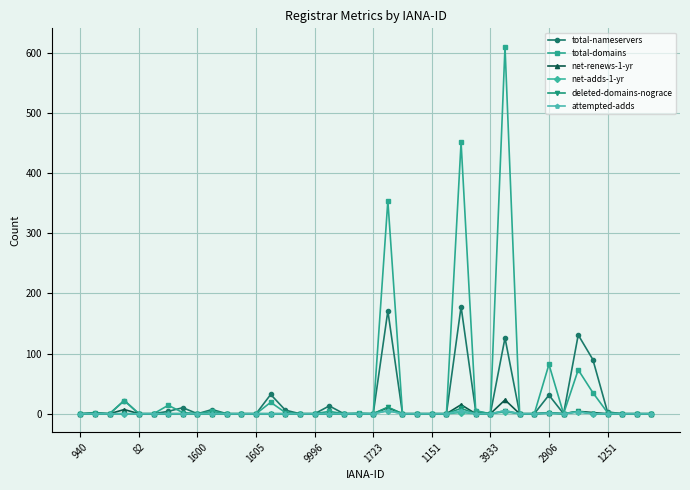

True or false: net-renews-1-yr has more than 2 interior local peaks.

True